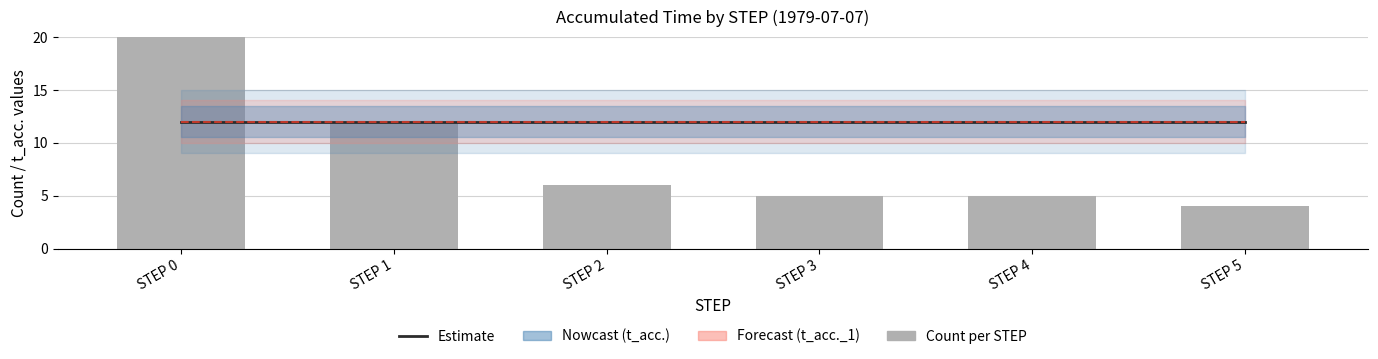

At STEP 4, list the series in order from largest to smallest.

t_acc. estimate, t_acc._1 estimate, Count per STEP